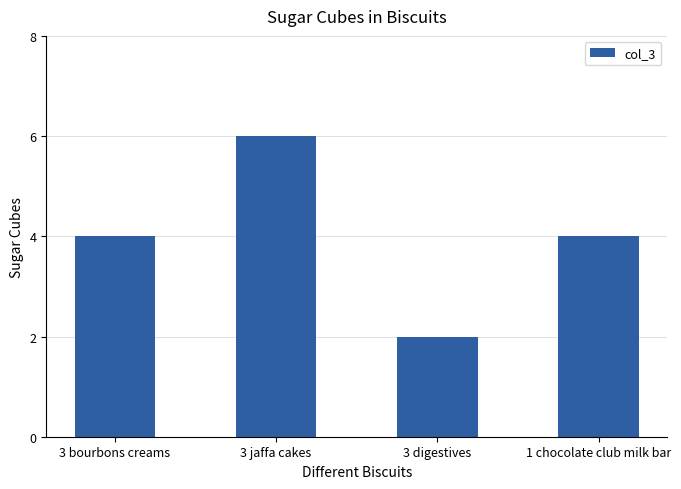

Reading left to right, transcribe all the data shown in this chart.

4	6	2	4